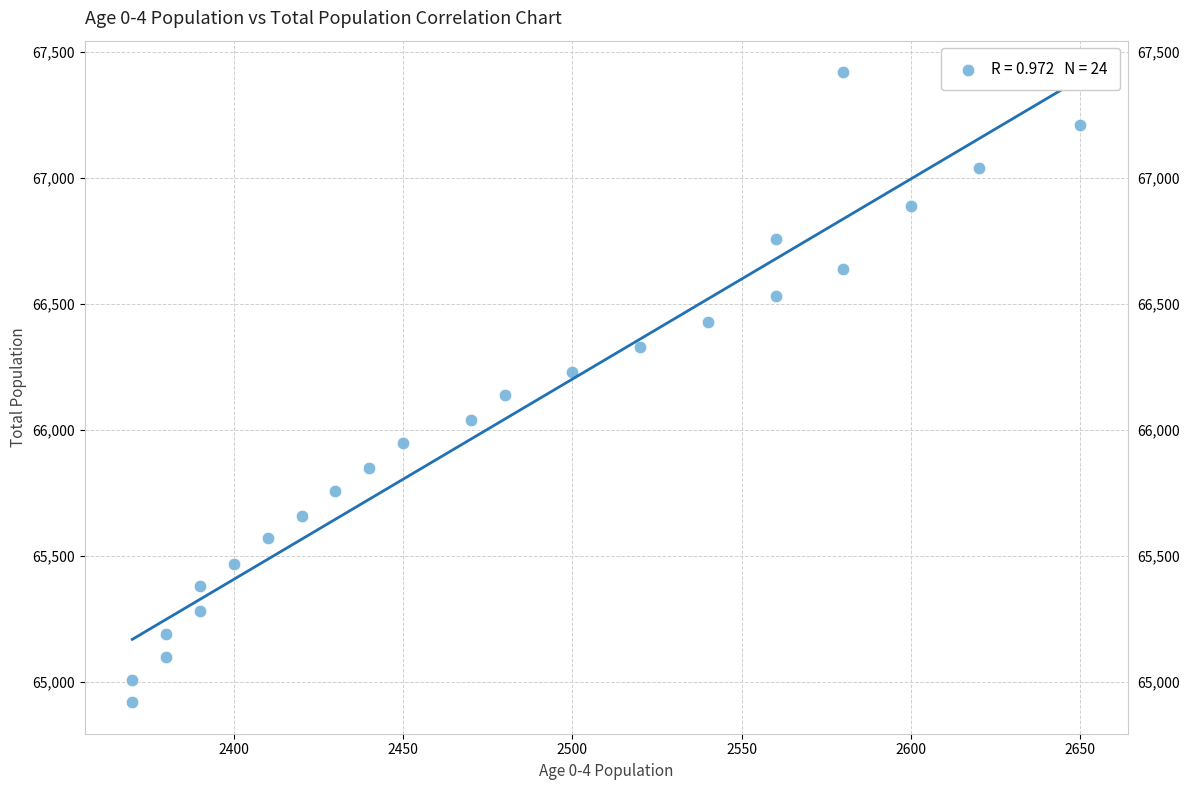

What is the range of X values (max minus min)?

280